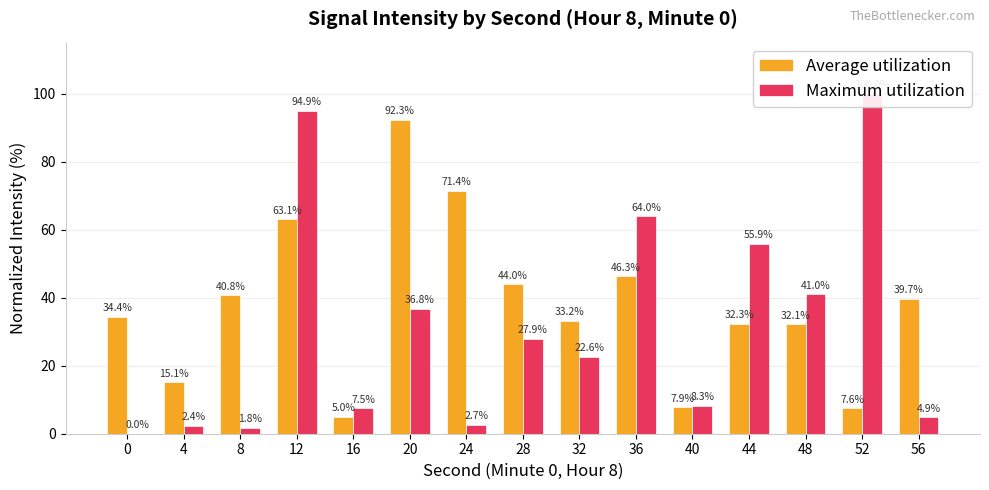

What is the total value across all series at 32?

55.8